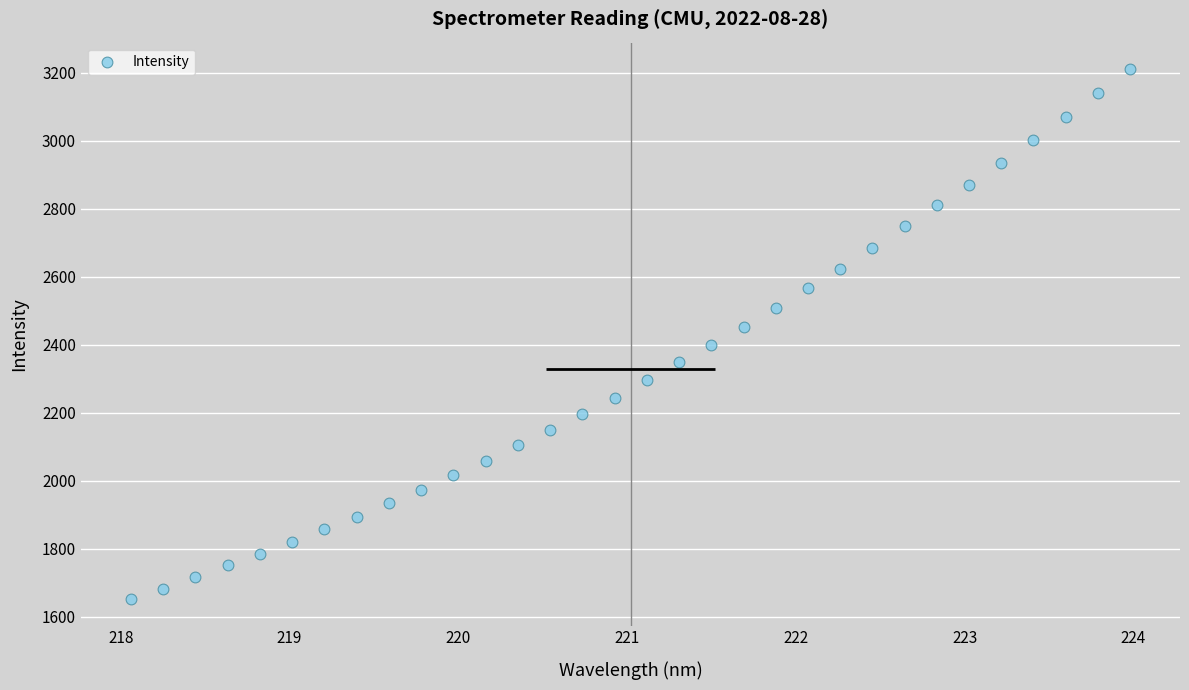

What is the range of X values (max minus min)?

5.9